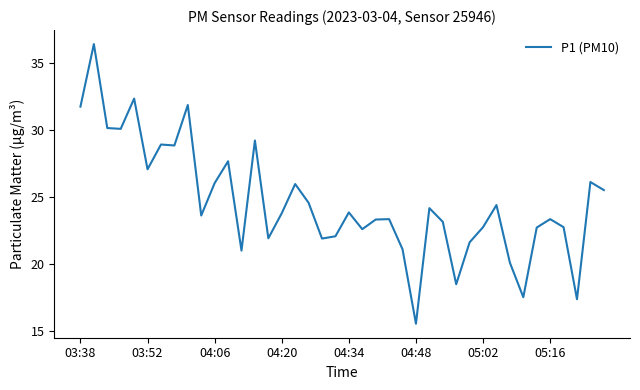

What is the greatest value displayed?

36.4